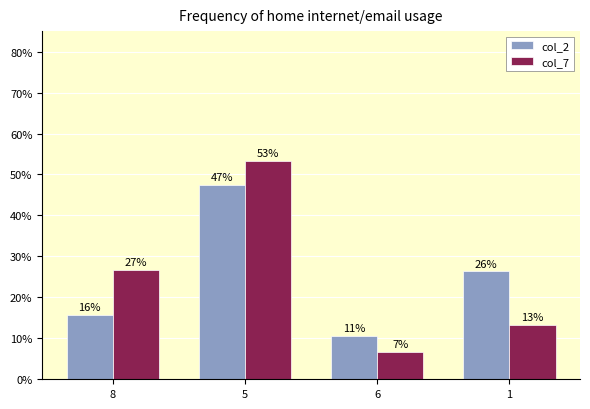

What are all the series names shown in the legend?

col_2, col_7